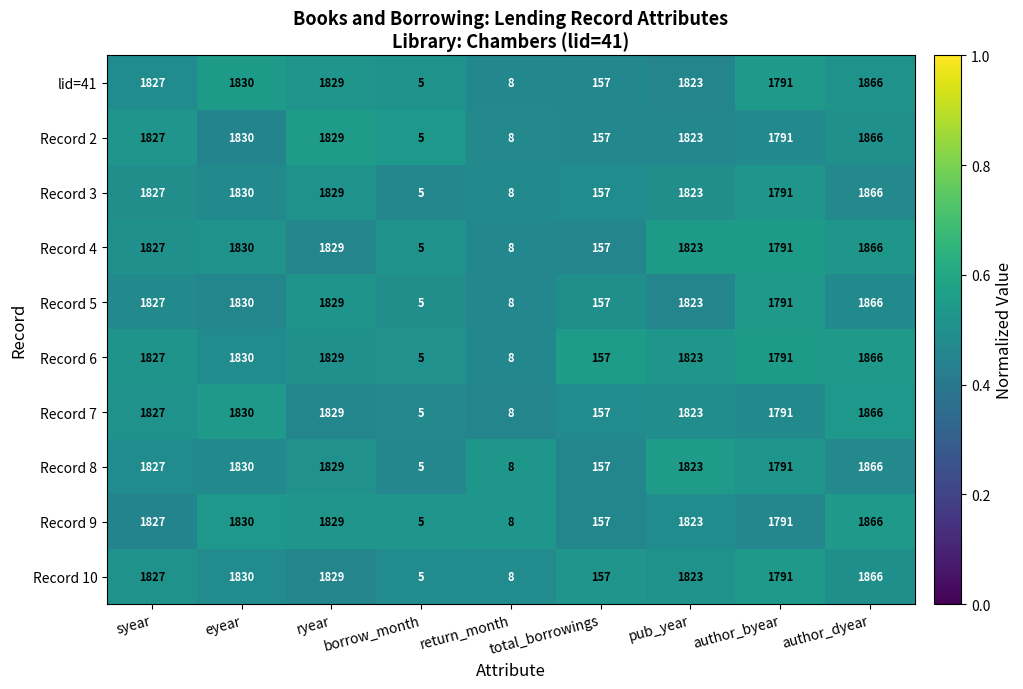

Count the number of data series in this chart.

10